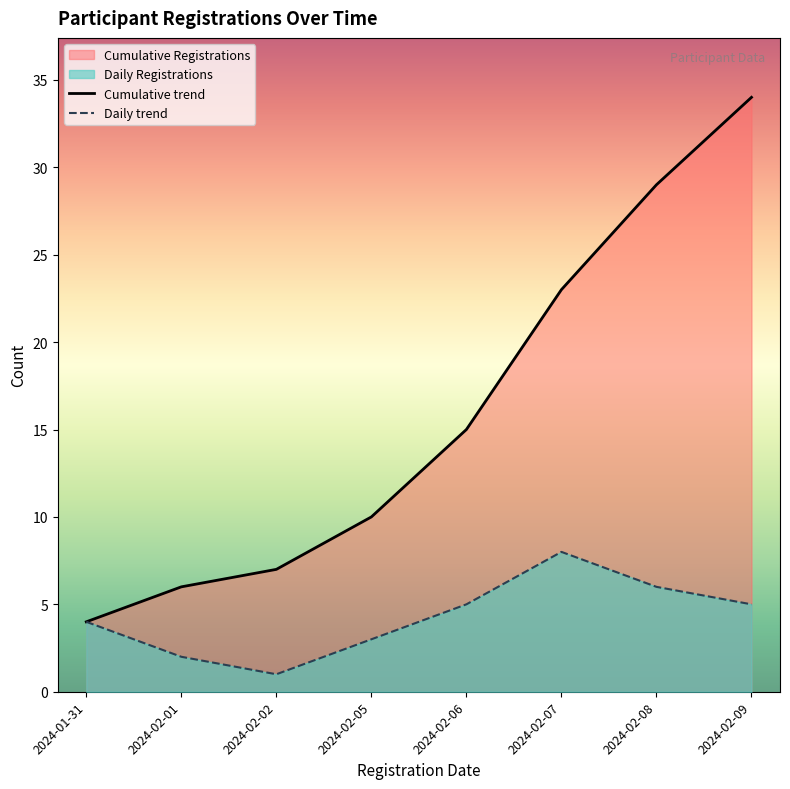

Rank the series at 2024-02-06 from highest to lowest value.

Cumulative trend, Daily trend